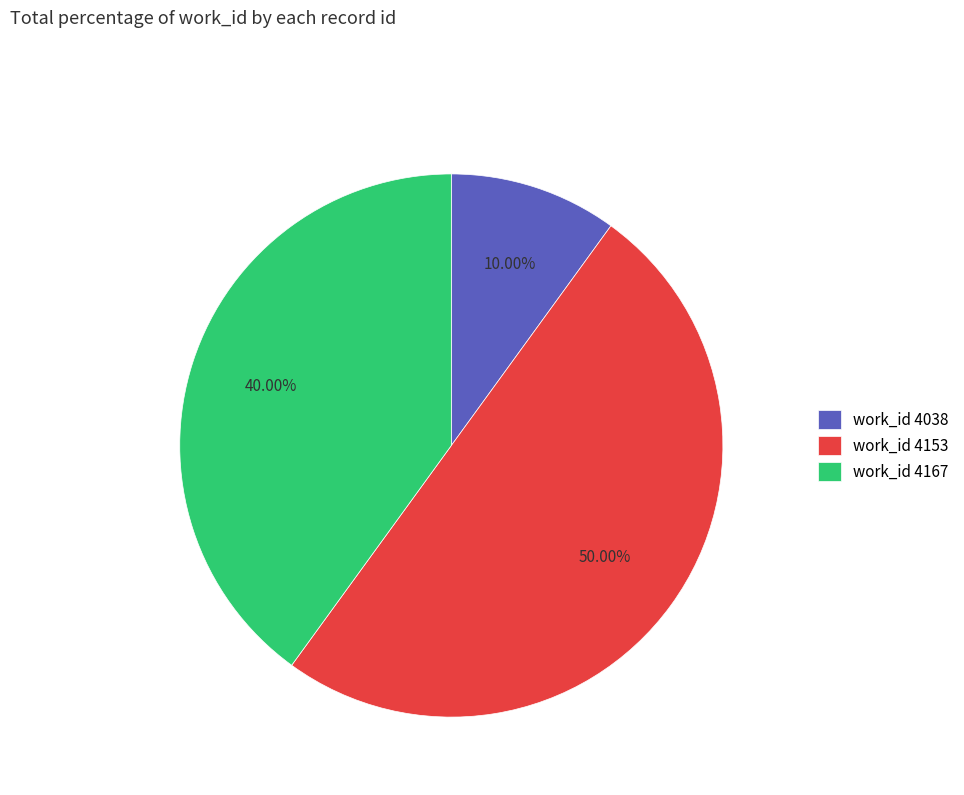

Which category accounts for the majority?

work_id 4153